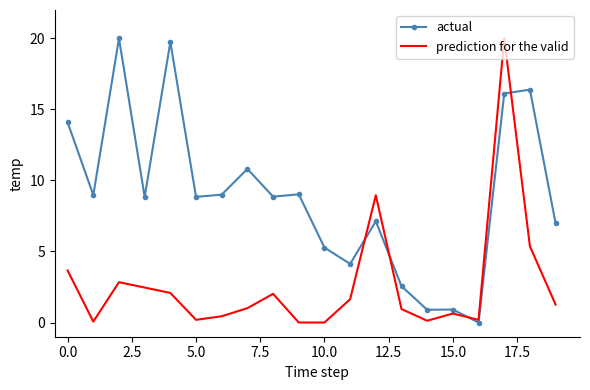

What is the greatest value displayed?

20.0